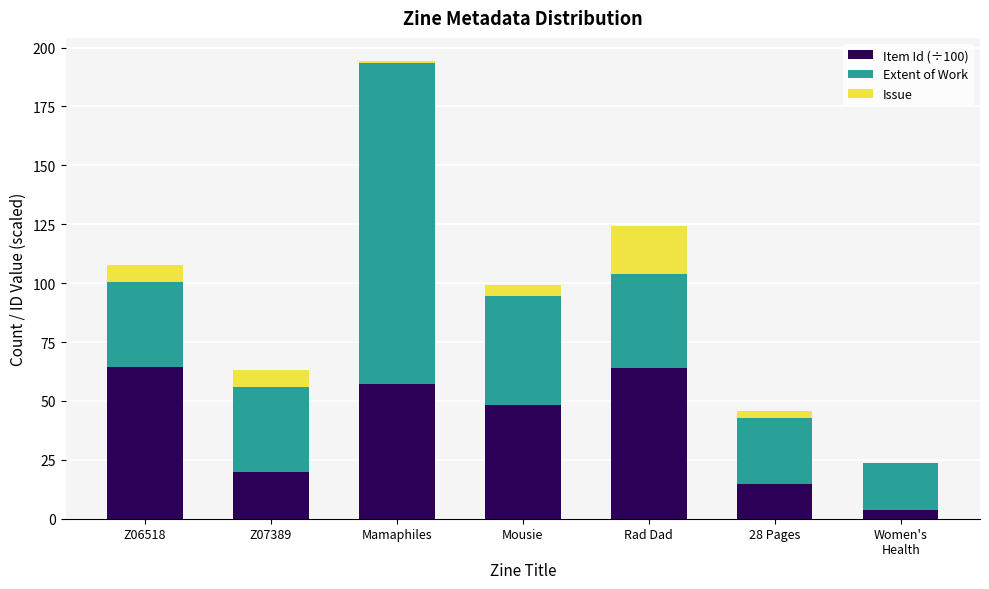

At which category is the sum across all series the highest?

Mamaphiles